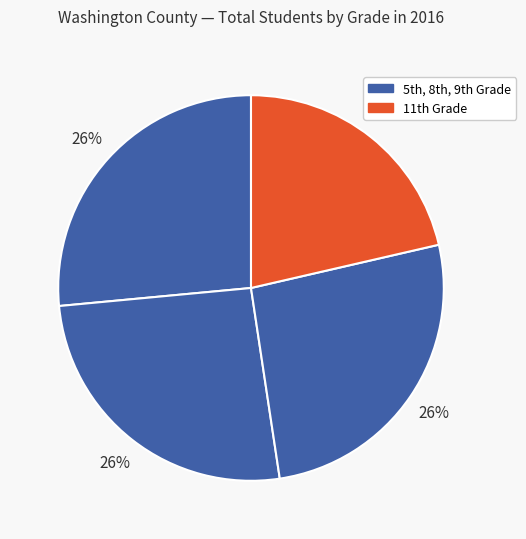

Is there any slice that represents more than half of the pie?

No